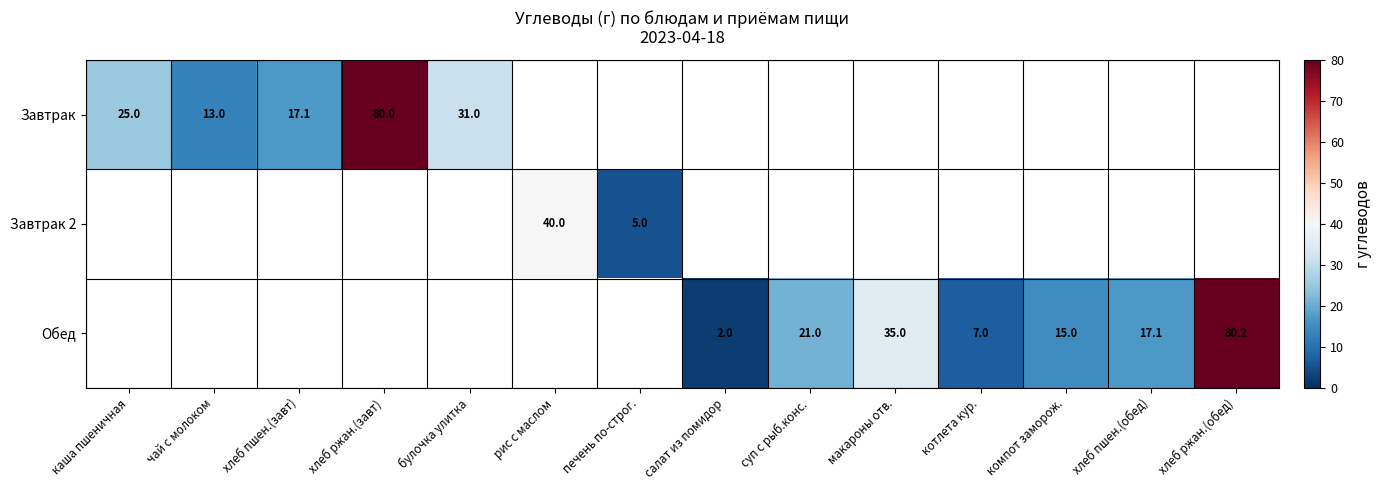

The value of Завтрак at каша пшеничная is 43.8. True or false?

False